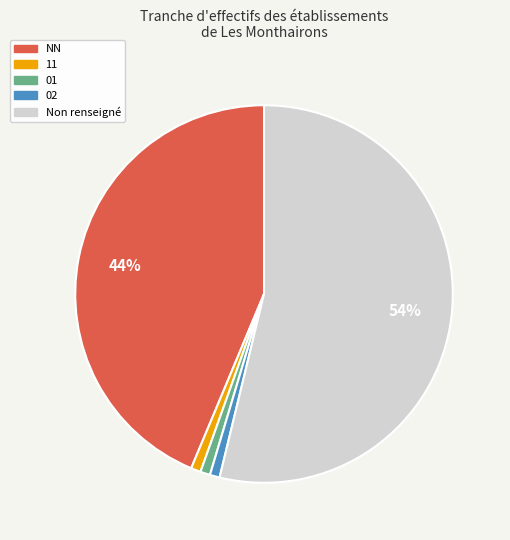

Is the sum of 01 and Non renseigné greater than half?

Yes